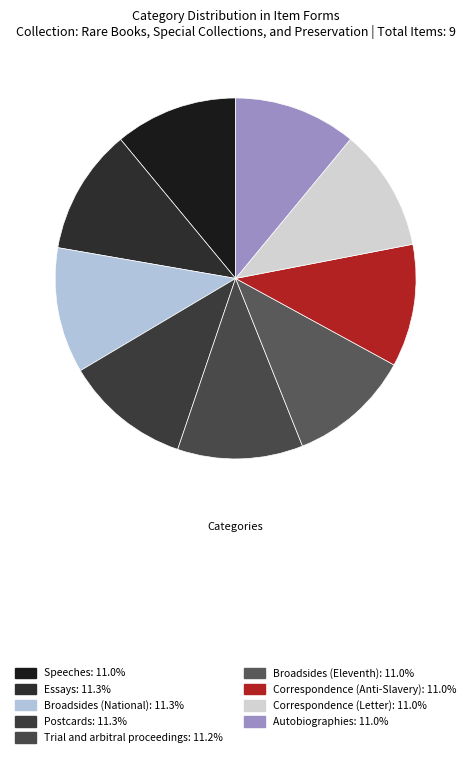

How many segments does this pie chart have?

9